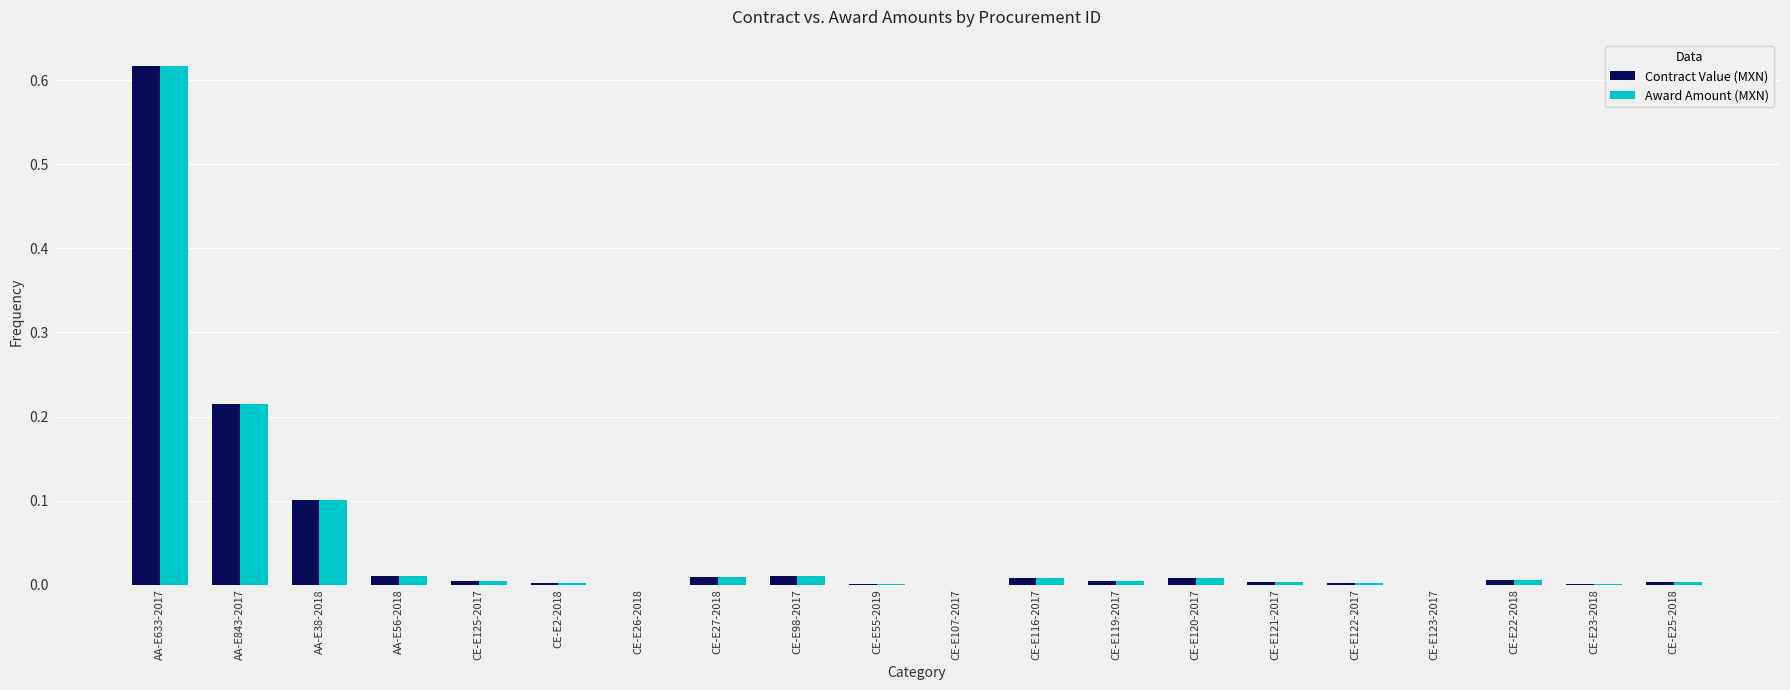

True or false: Award Amount (MXN) has a value of 0.0 at CE-E25-2018.

True